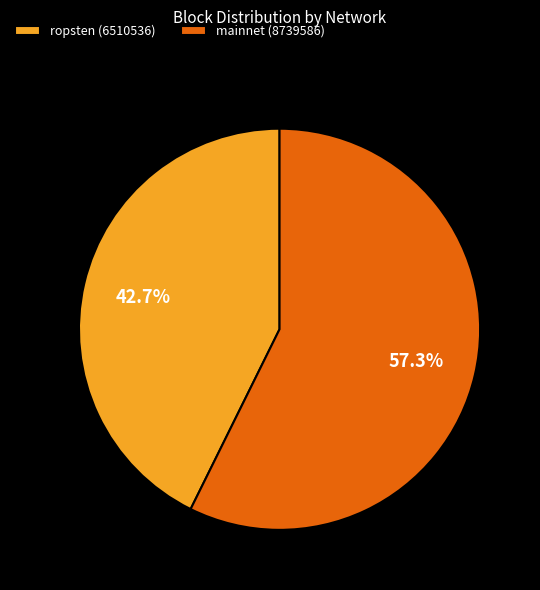

How much of the chart is everything except ropsten (6510536)?

57.3%